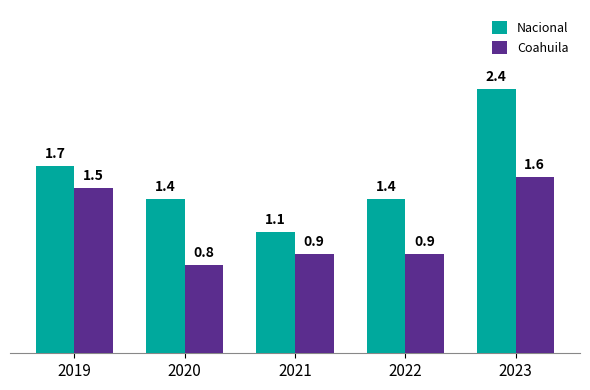

List the series in order of their peak value, lowest first.

Coahuila, Nacional